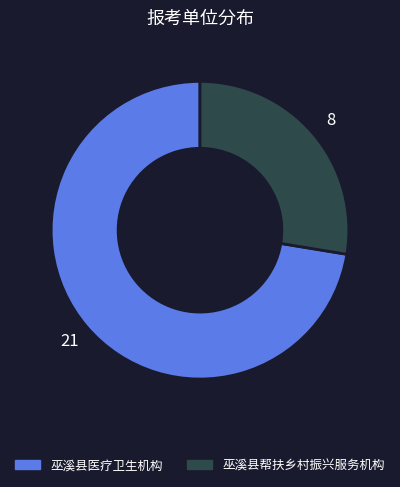

Which slice is the smallest?

巫溪县帮扶乡村振兴服务机构